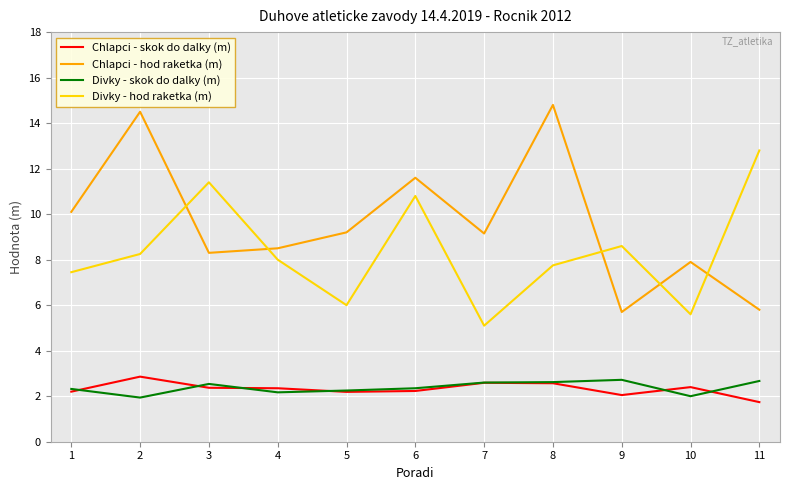

The value of Divky - hod raketka (m) at 6 is 18.6. True or false?

False